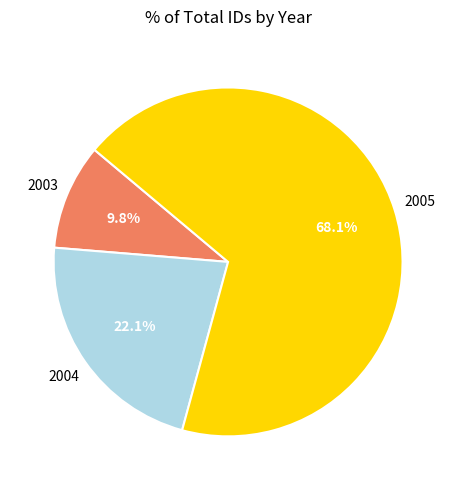

Count the number of slices in the pie.

3